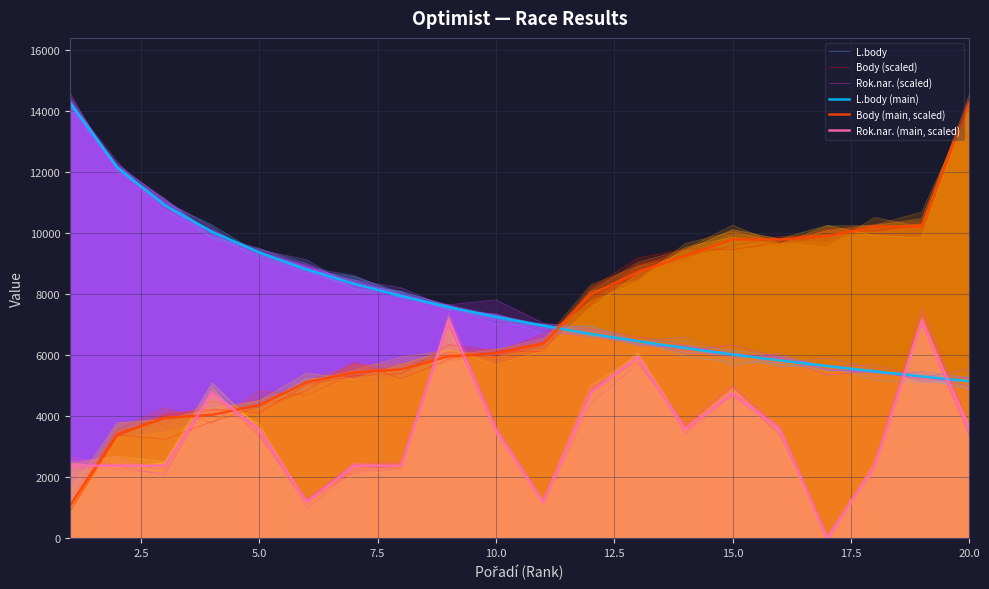

Which series has the largest total across all categories?

L.body (main)